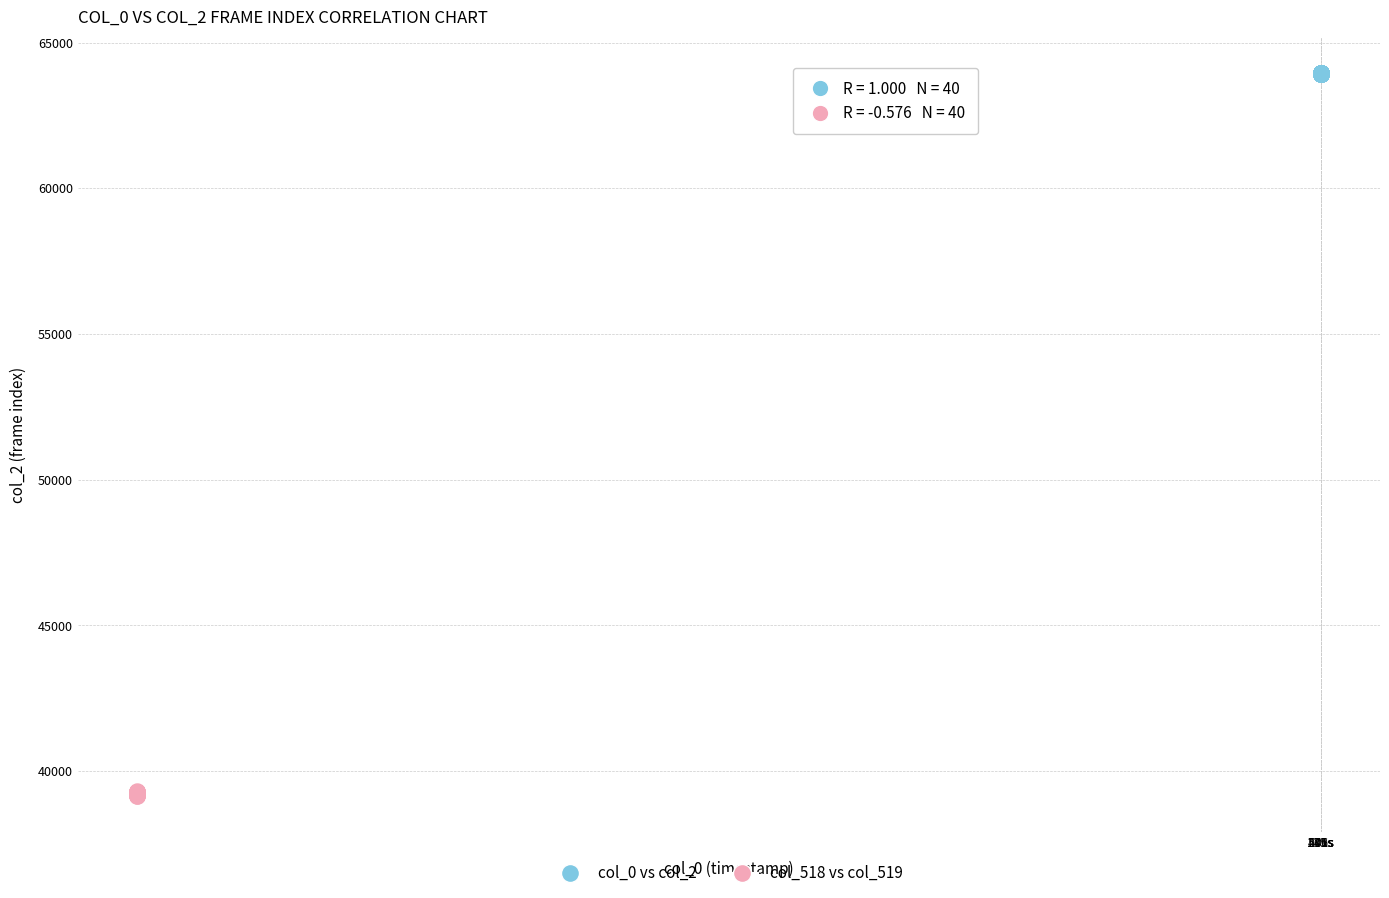

Which series has the largest Y range (max minus min)?

col_518 vs col_519